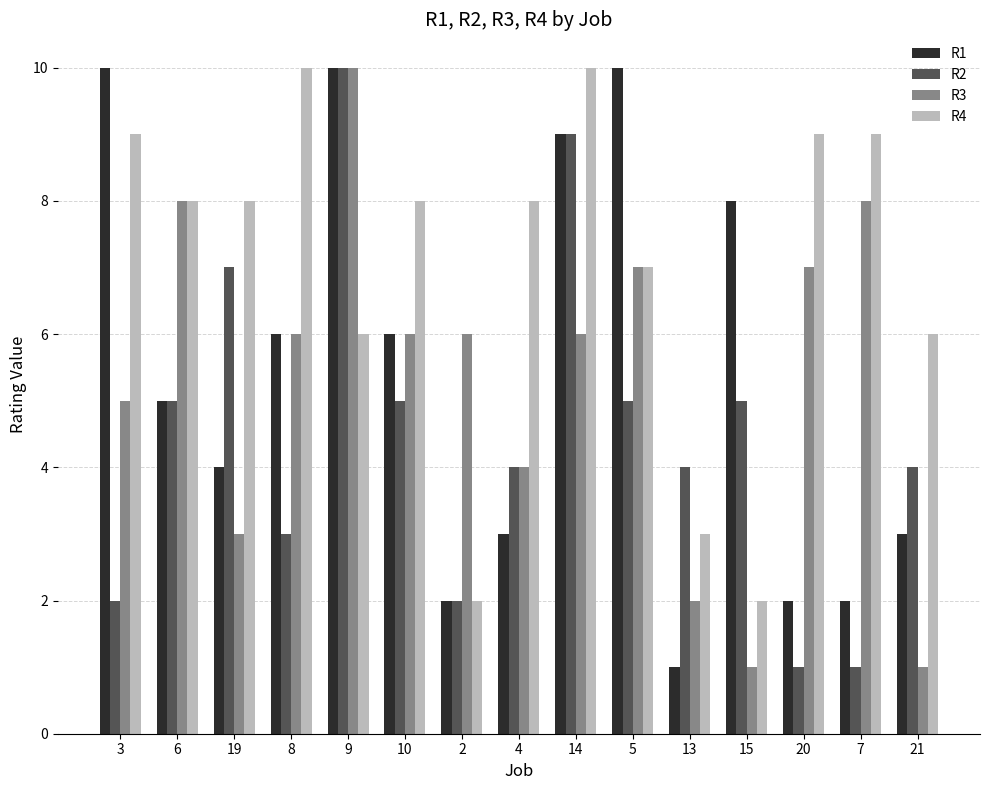

Is it true that R3 equals 6 at 8?

True